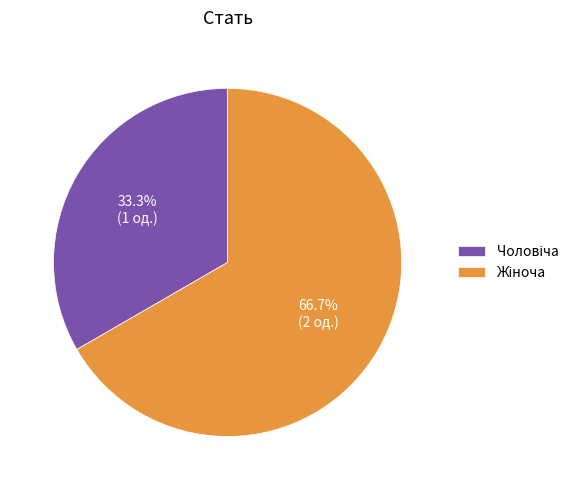

Does any single category account for the majority?

Yes